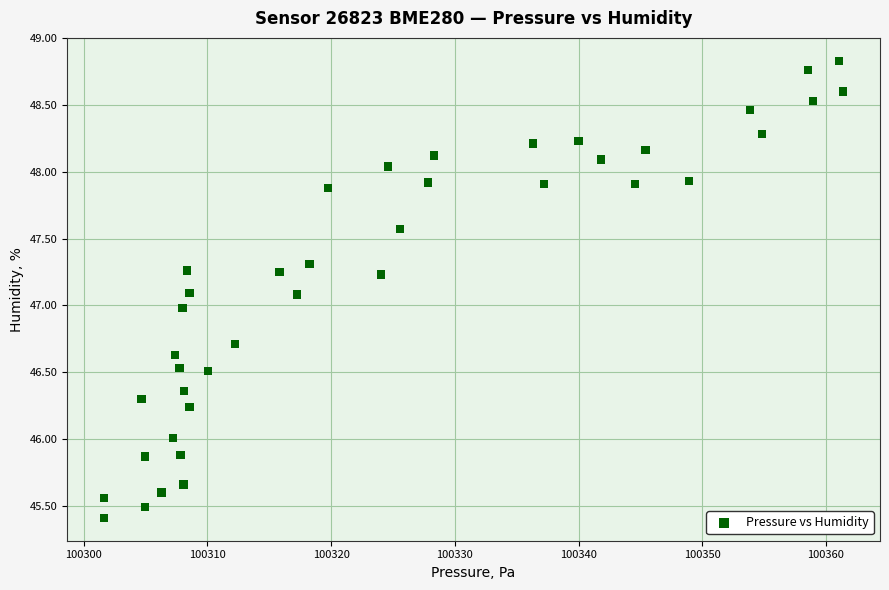

What is the range of X values (max minus min)?

59.7